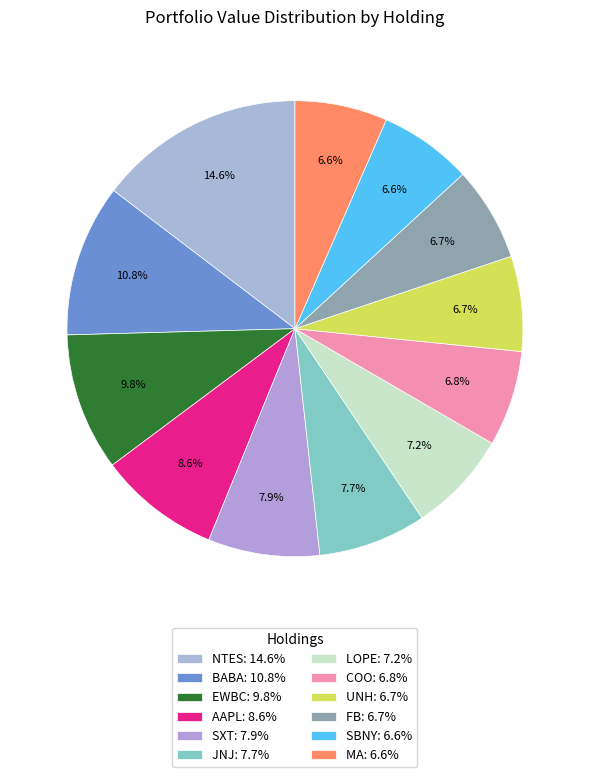

Does EWBC account for over 50% of the chart?

No